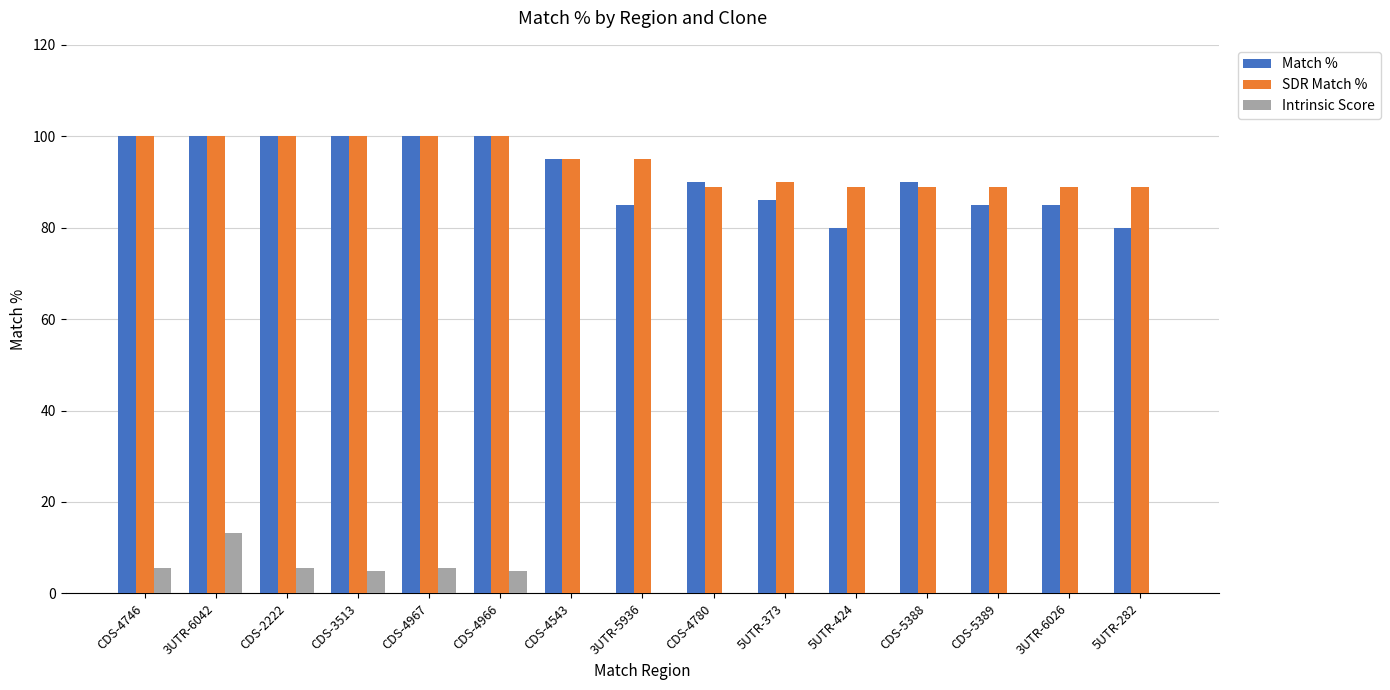

What is the highest value of the Intrinsic Score series?

13.2